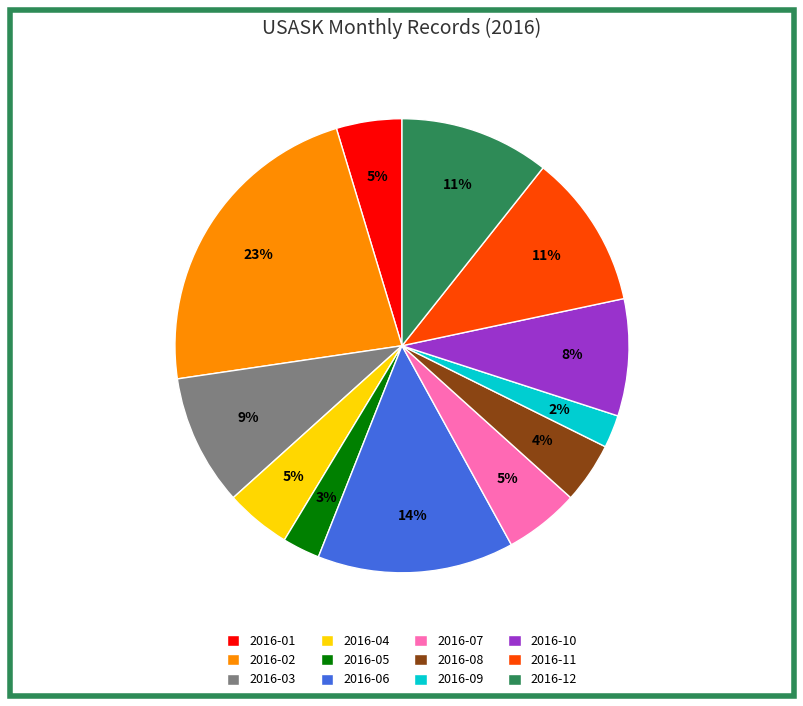

To the nearest percent, what portion does 2016-03 represent?

9%